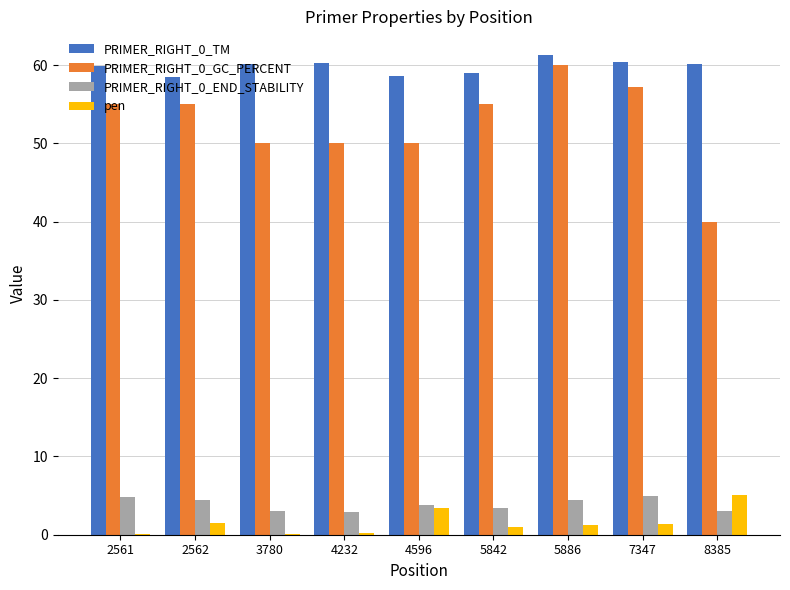

Which category has the highest value in the pen series?

8385